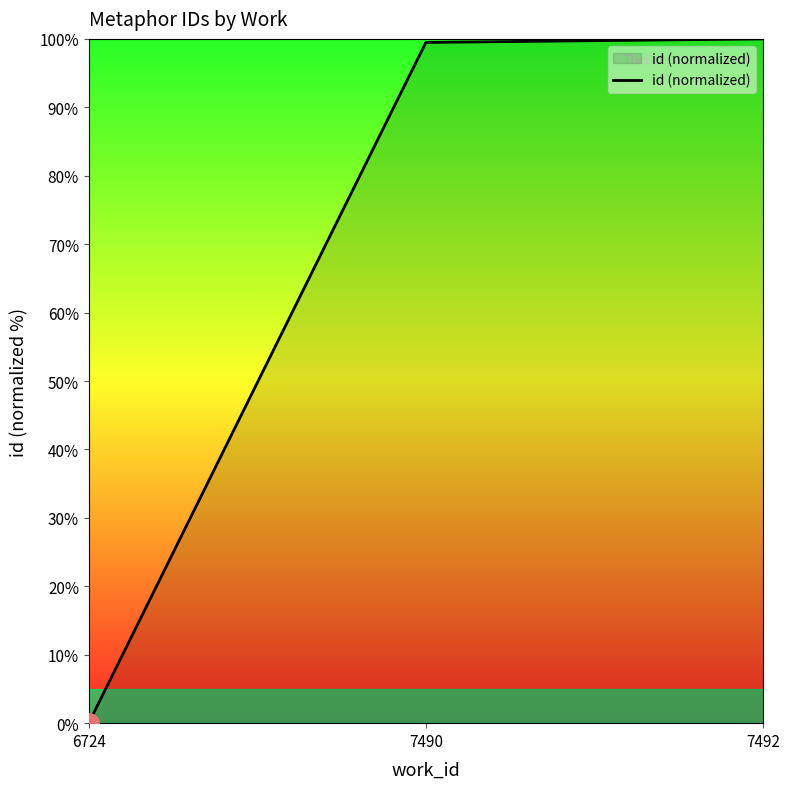

What is the greatest value displayed?

100.0